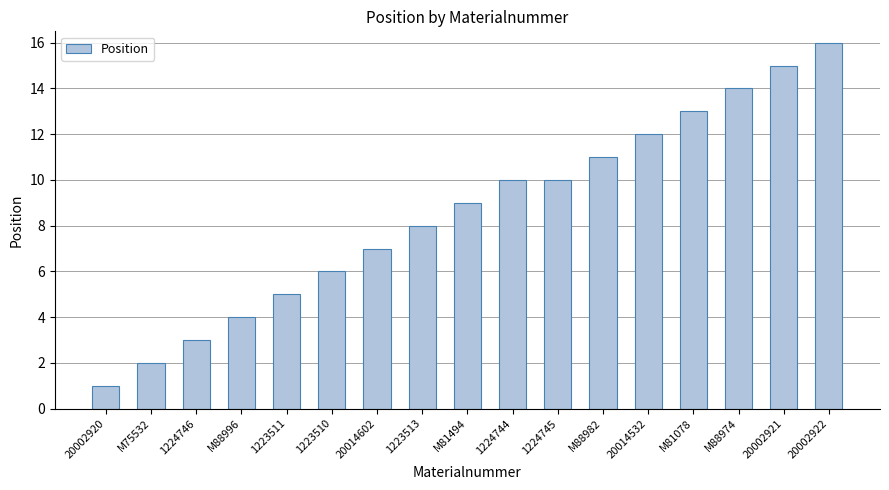

What is the difference between the values at 1224745 and M88974?

4